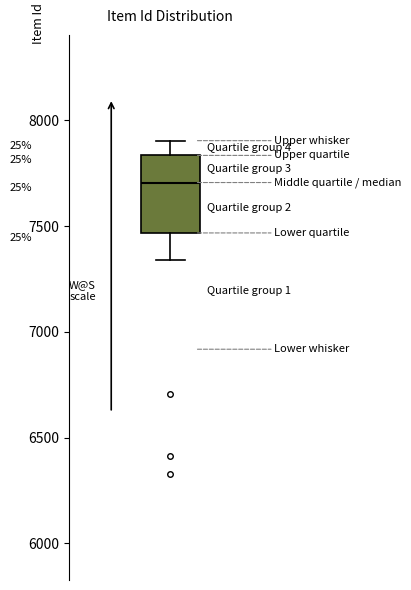

Read this box plot against the y-axis: the position of the median line, the range covered by the box, and the ends of both whiskers. The values are not printed on the chart, so give them approximately, as read against the axis.

median 7700, box 7450 to 7850, whiskers 7350 to 7900